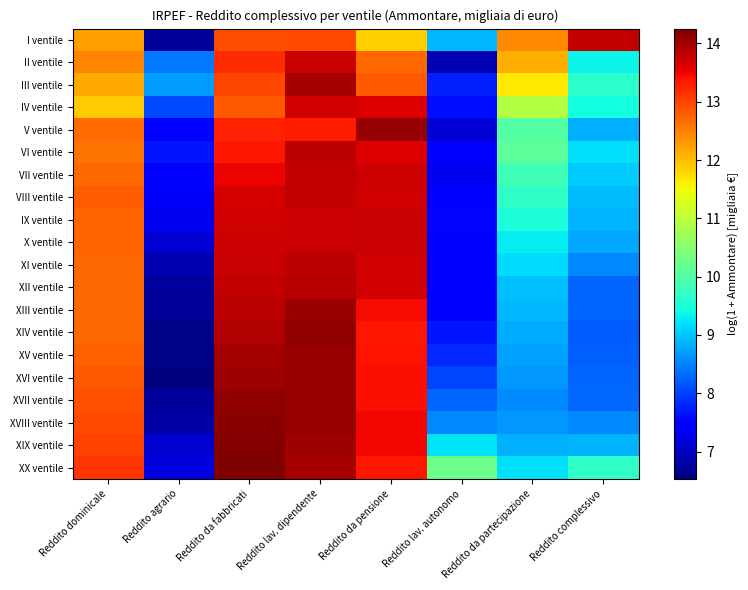

At how many categories does at least one series exceed 9?

7